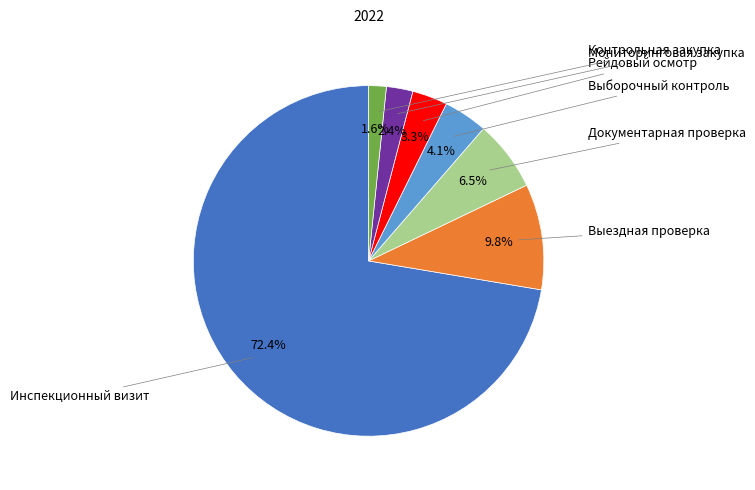

To the nearest percent, what is the difference between the Мониторинговая закупка and Документарная проверка slice percentages?

4%